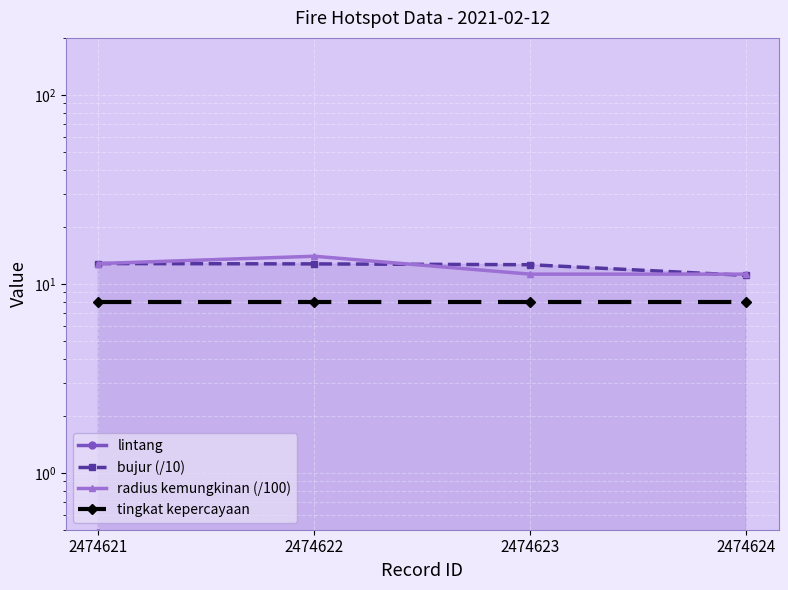

At which category is the sum across all series the highest?

2474621